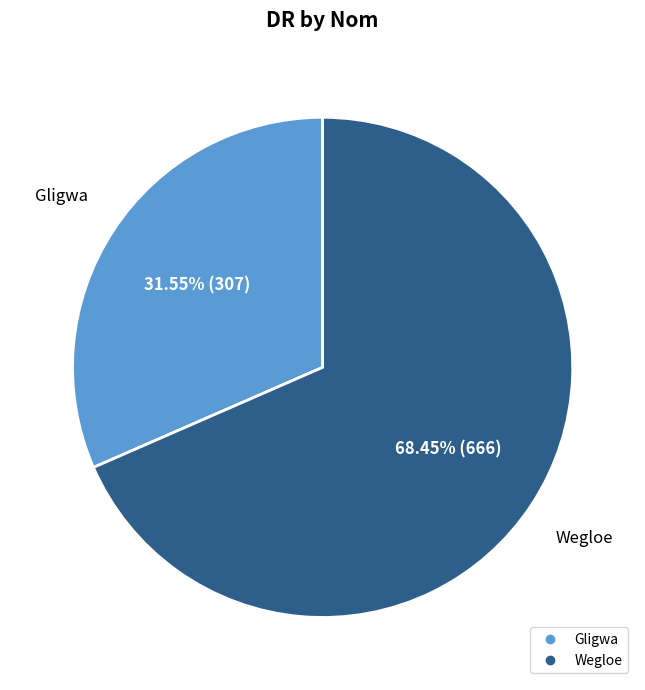

Count the number of slices in the pie.

2